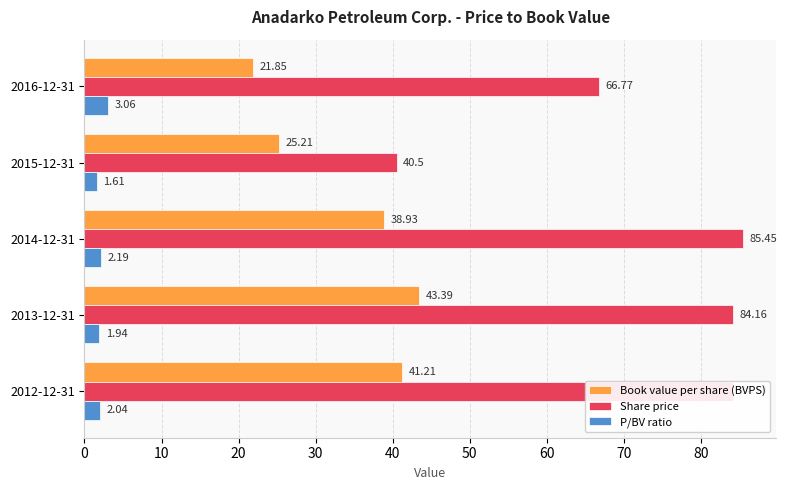

Between 2015-12-31 and 2014-12-31, which series saw the biggest shift?

Share price